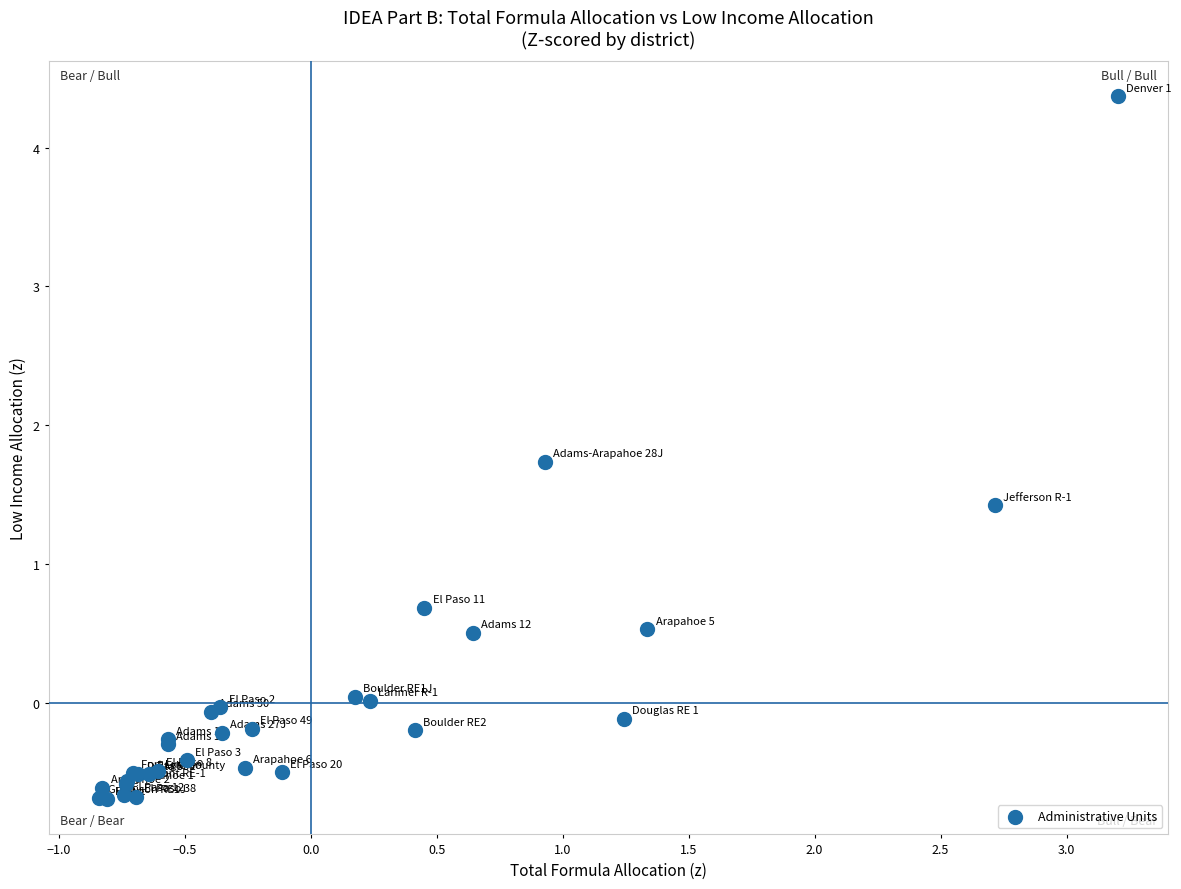

What Y value in the scatter plot is closest to 1?

0.7